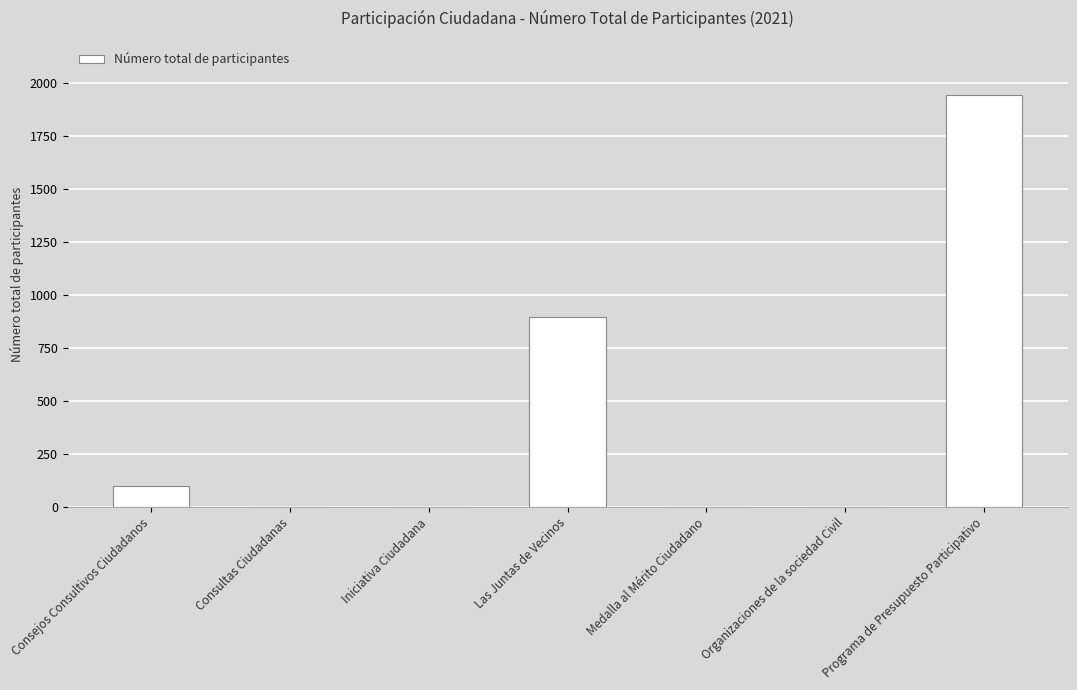

At which category does the chart reach its peak across all series?

Programa de Presupuesto Participativo